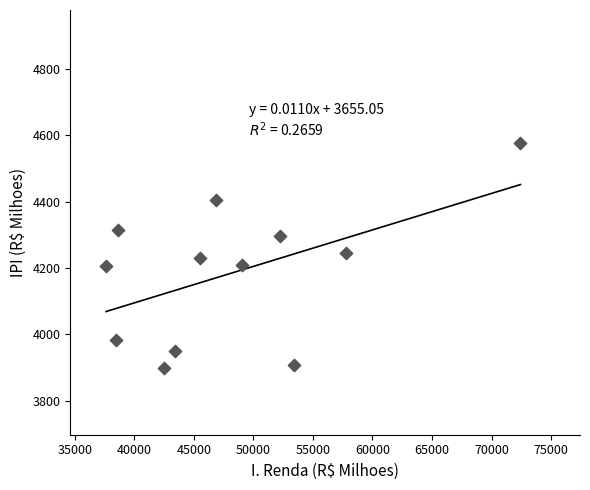

What is the average Y value?

4184.4